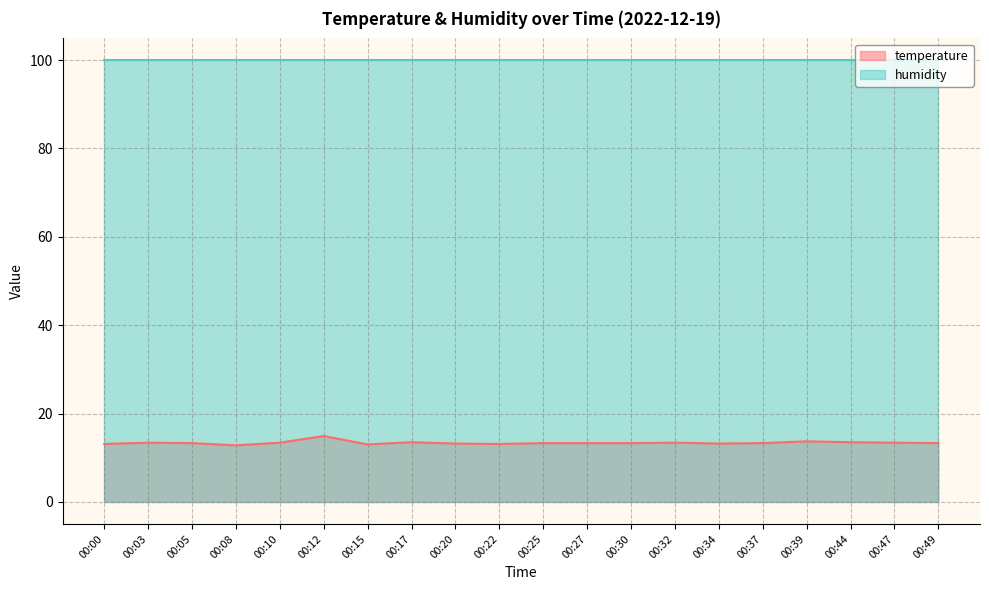

Reading right to left, extract all data points from this chart.

13.3	13.4	13.5	13.7	13.3	13.2	13.4	13.3	13.3	13.3	13.1	13.2	13.5	13.0	14.9	13.4	12.8	13.3	13.4	13.1